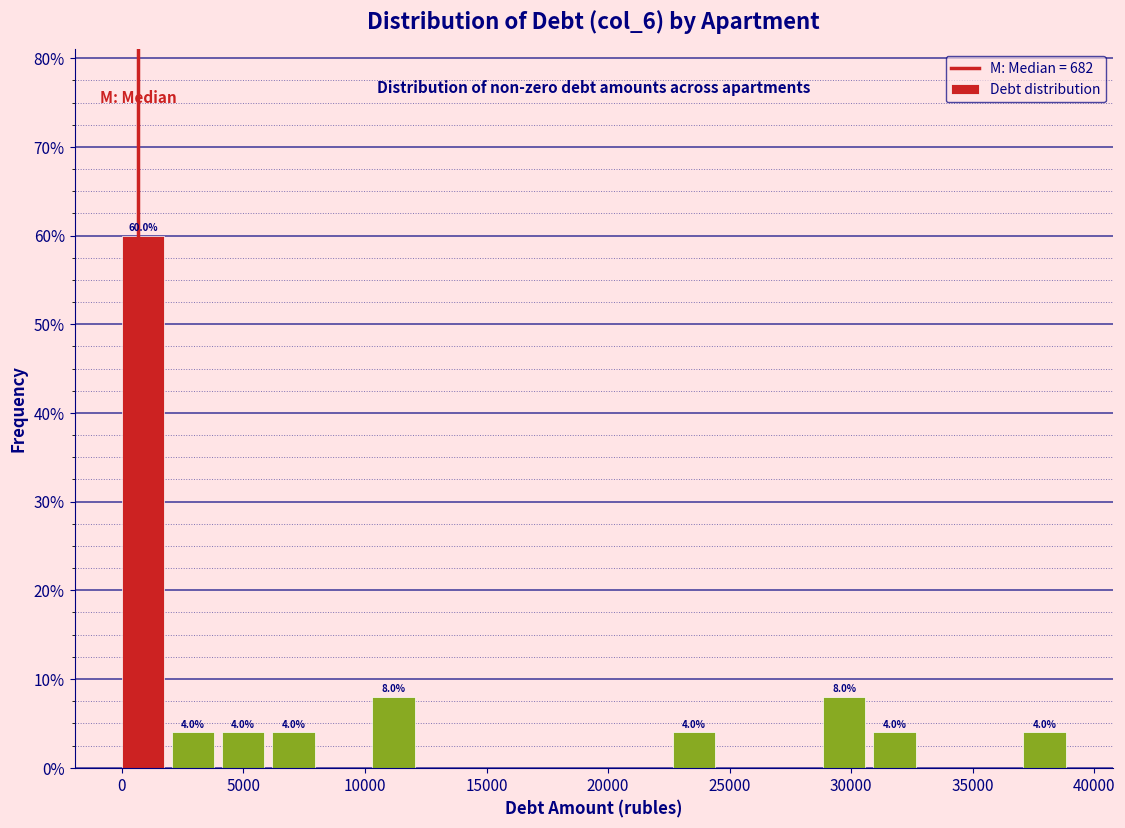

Over which range of the x-axis is the bar tallest?

0 to 2000